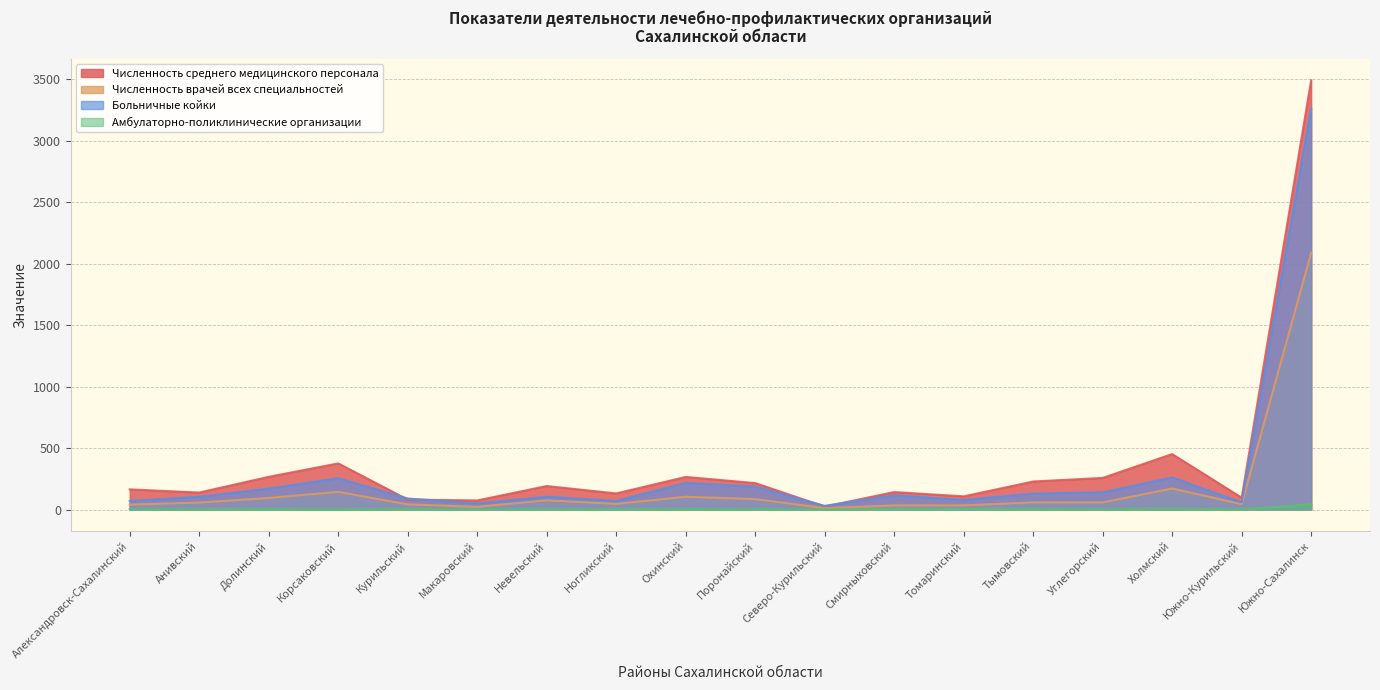

What is the maximum value for Численность врачей всех специальностей?

2088